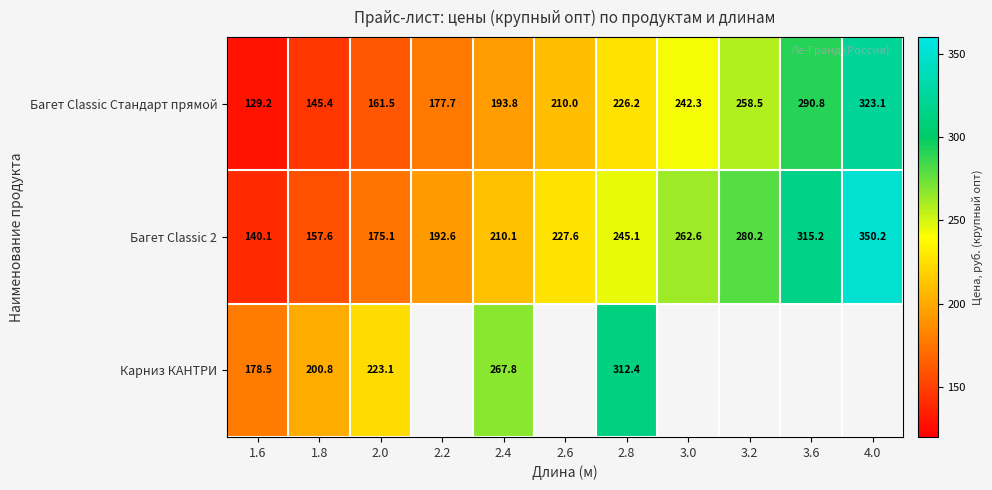

What is the spread (max minus min) of values at 2.2?

14.9